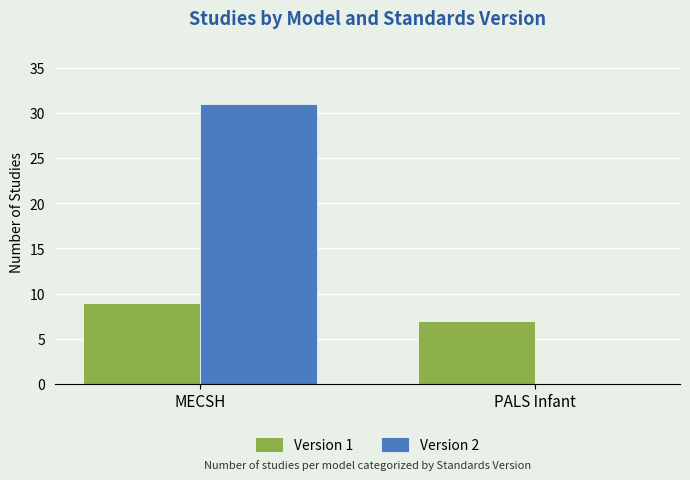

Which series has the largest range (max minus min)?

Version 2